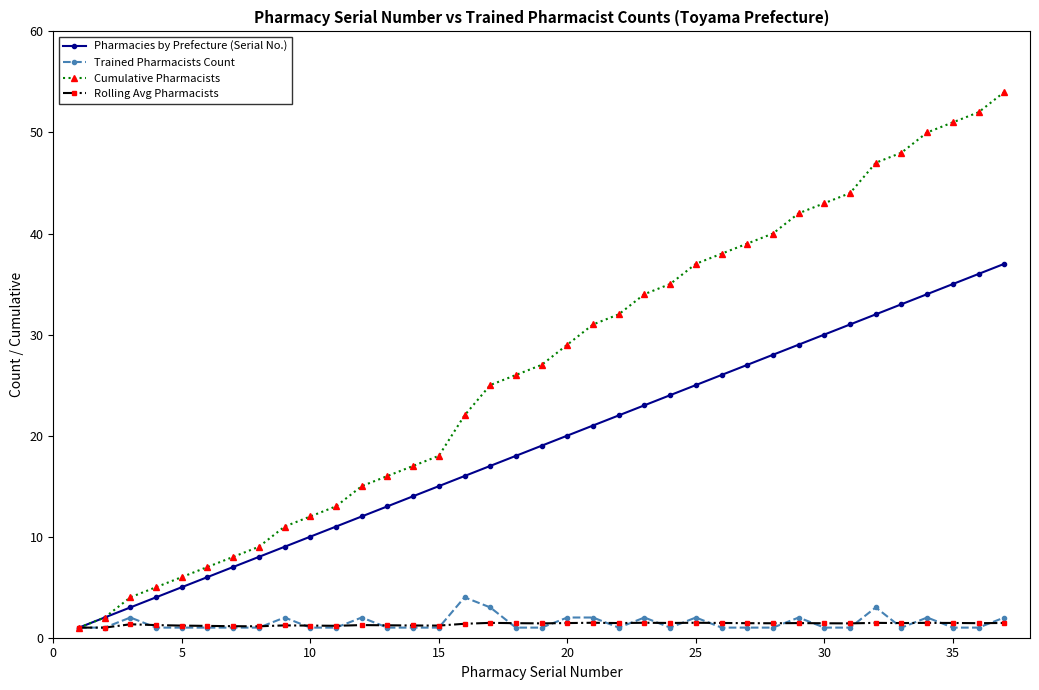

Which series has the widest spread of values?

Cumulative Pharmacists